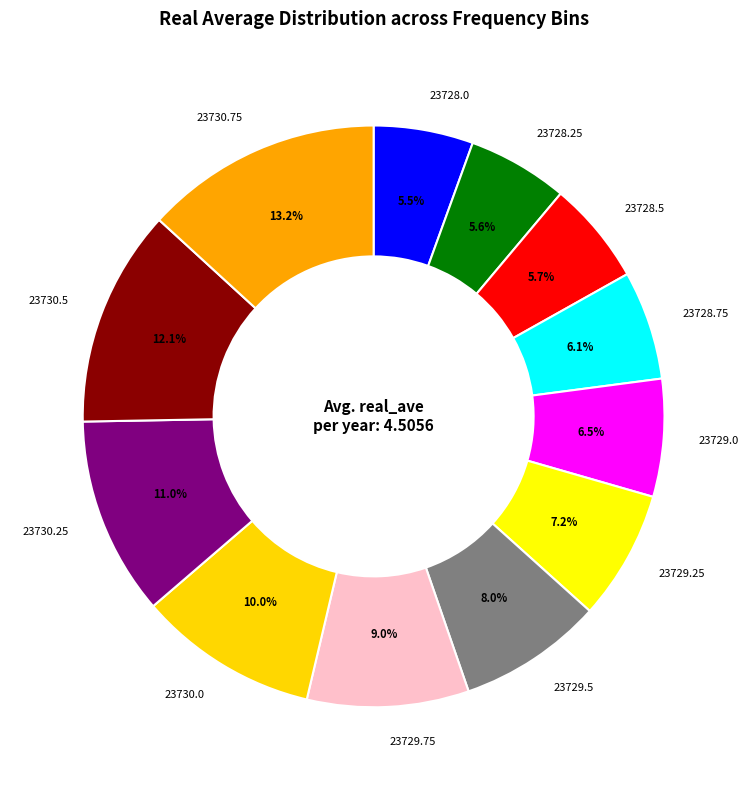

What percentage do 23730.5 and 23729.75 together represent?

21.1%